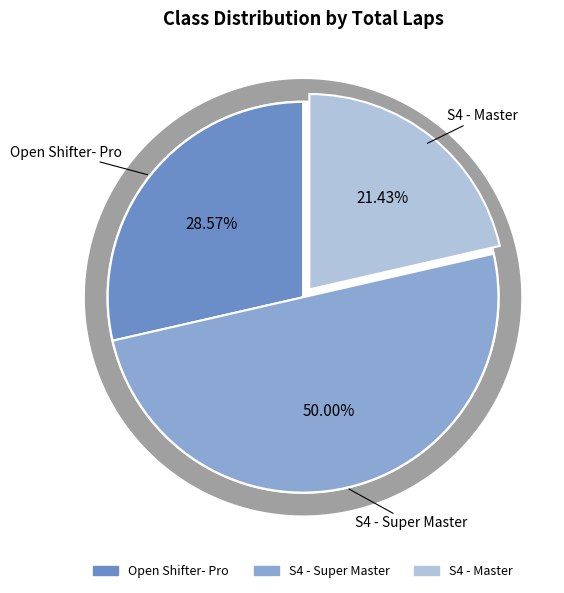

How many segments does this pie chart have?

3